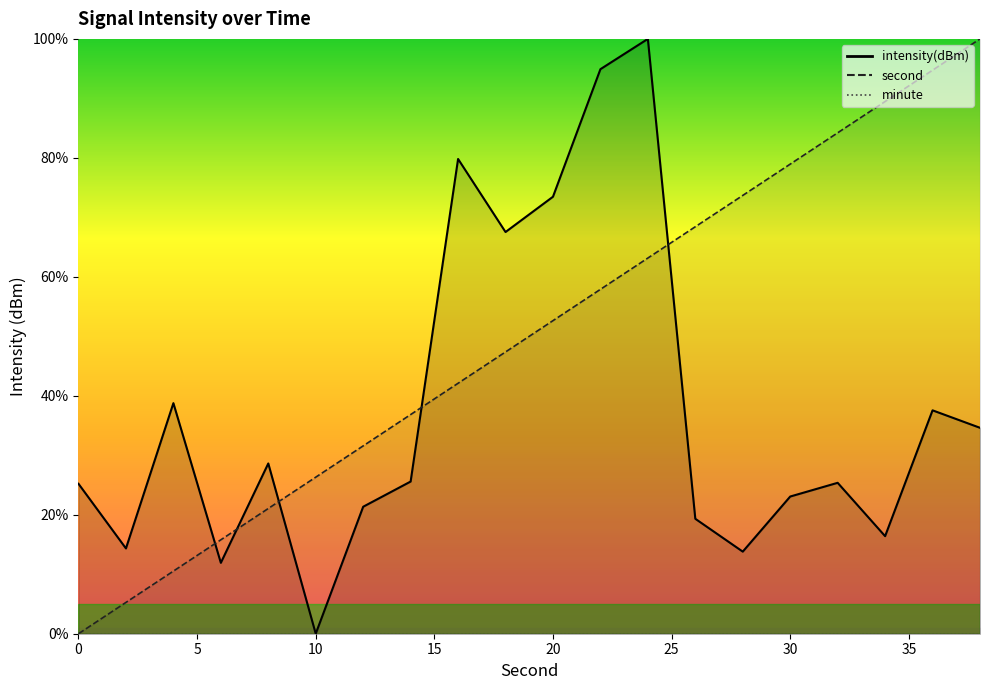

True or false: intensity(dBm) has more than 1 interior local peaks.

True